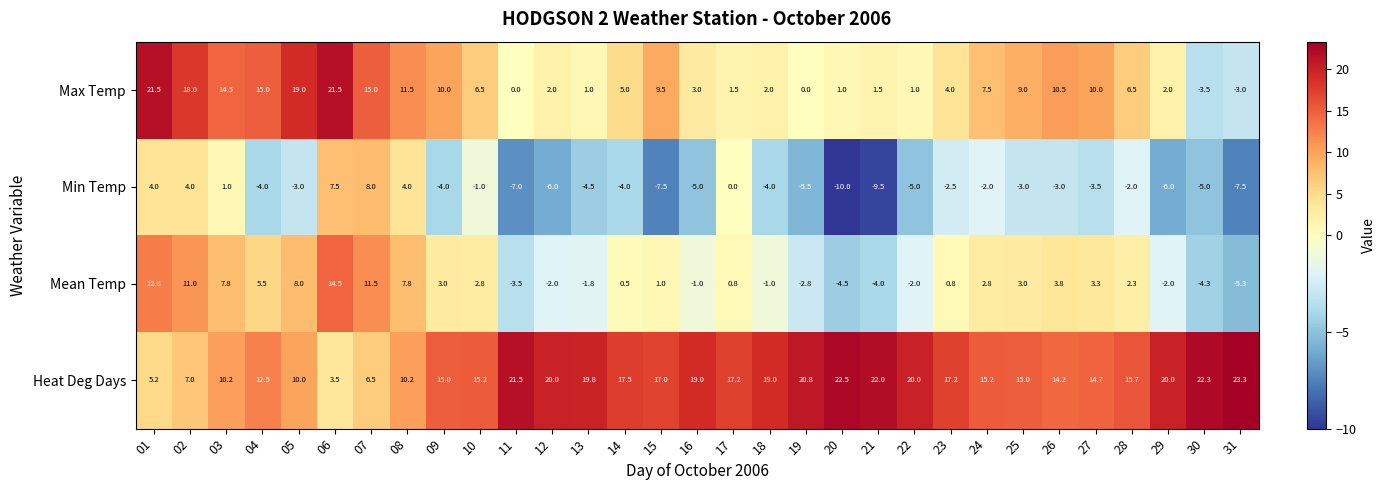

What is the average value of the Mean Temp series?

2.2